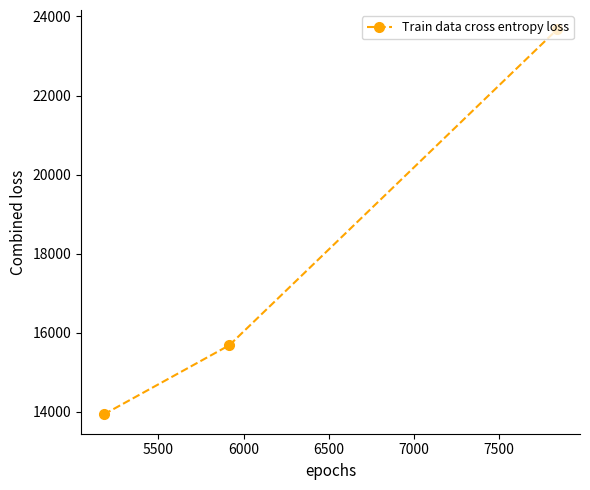

What is the difference between the maximum and minimum values?

9742